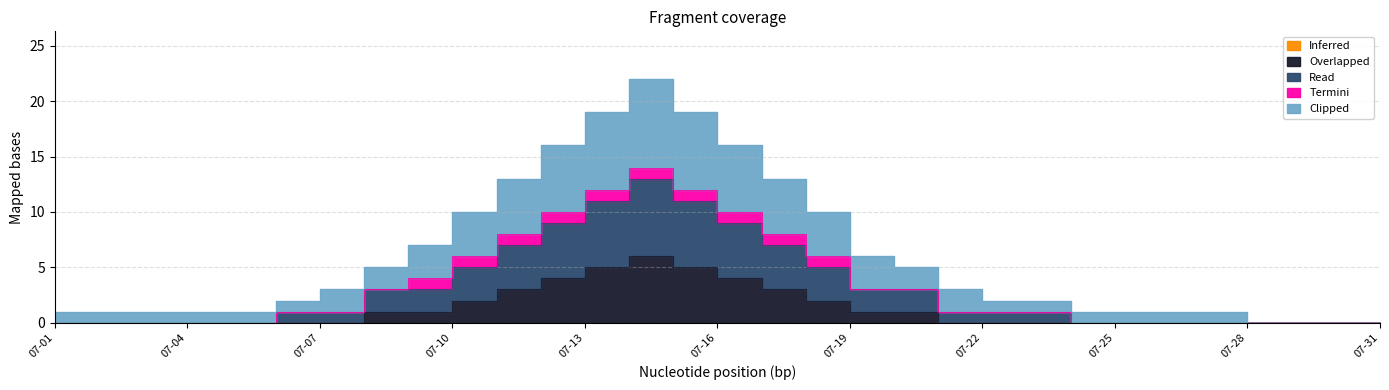

True or false: Overlapped has more than 2 interior local peaks.

False